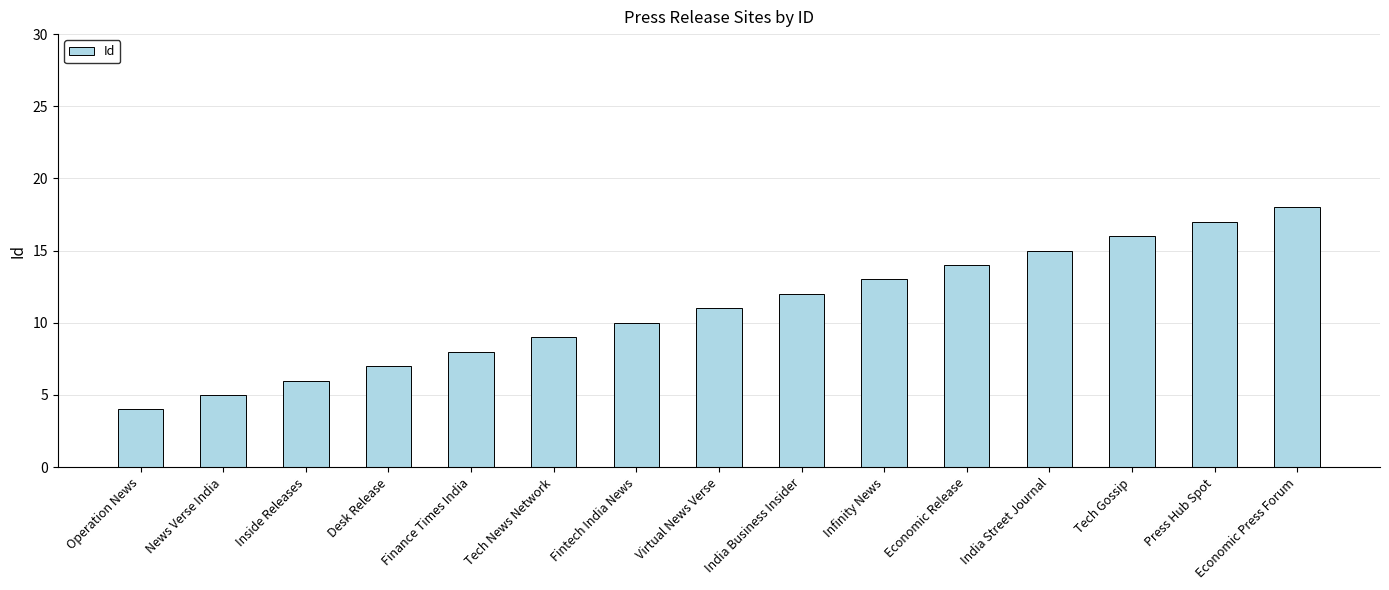

Where is the data nearest to the value 11?

Virtual News Verse